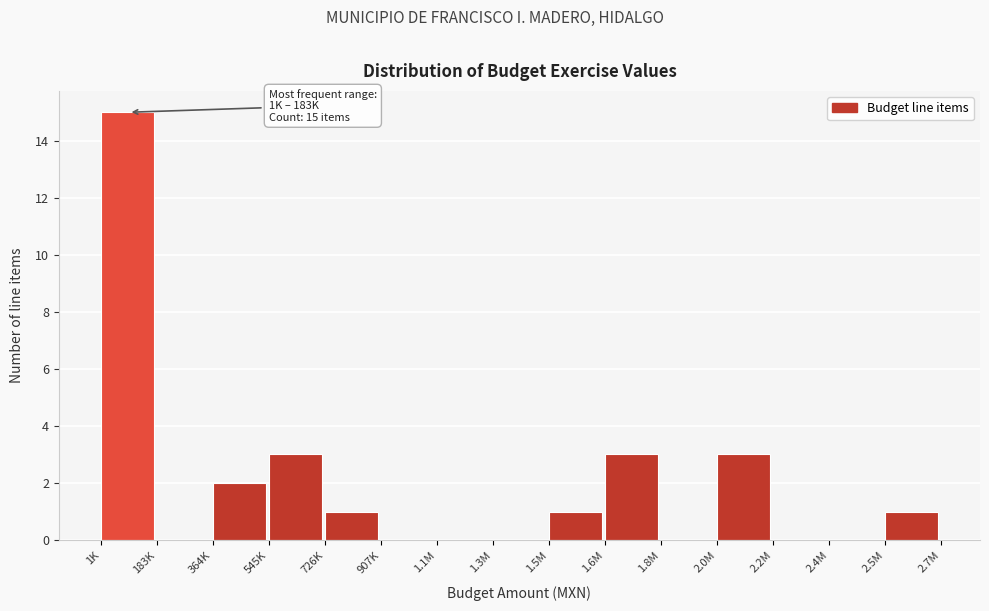

Reading left to right, list all the values displayed in this chart.

1K=15	183K=0	364K=2	545K=3	726K=1	907K=0	1.1M=0	1.3M=0	1.5M=1	1.6M=3	1.8M=0	2.0M=3	2.2M=0	2.4M=0	2.5M=1